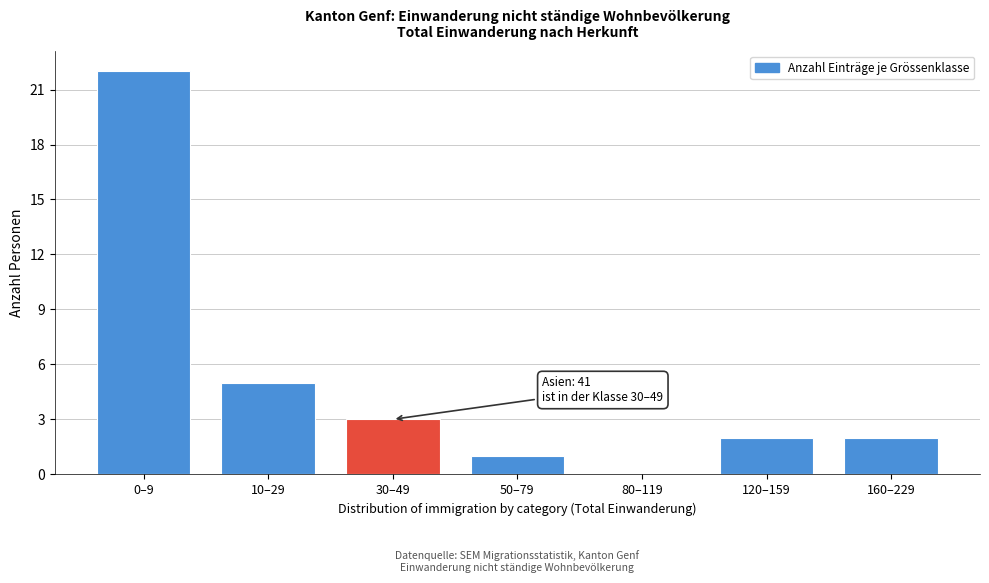

Reading right to left, extract all data points from this chart.

160–229=2	120–159=2	80–119=0	50–79=1	30–49=3	10–29=5	0–9=22